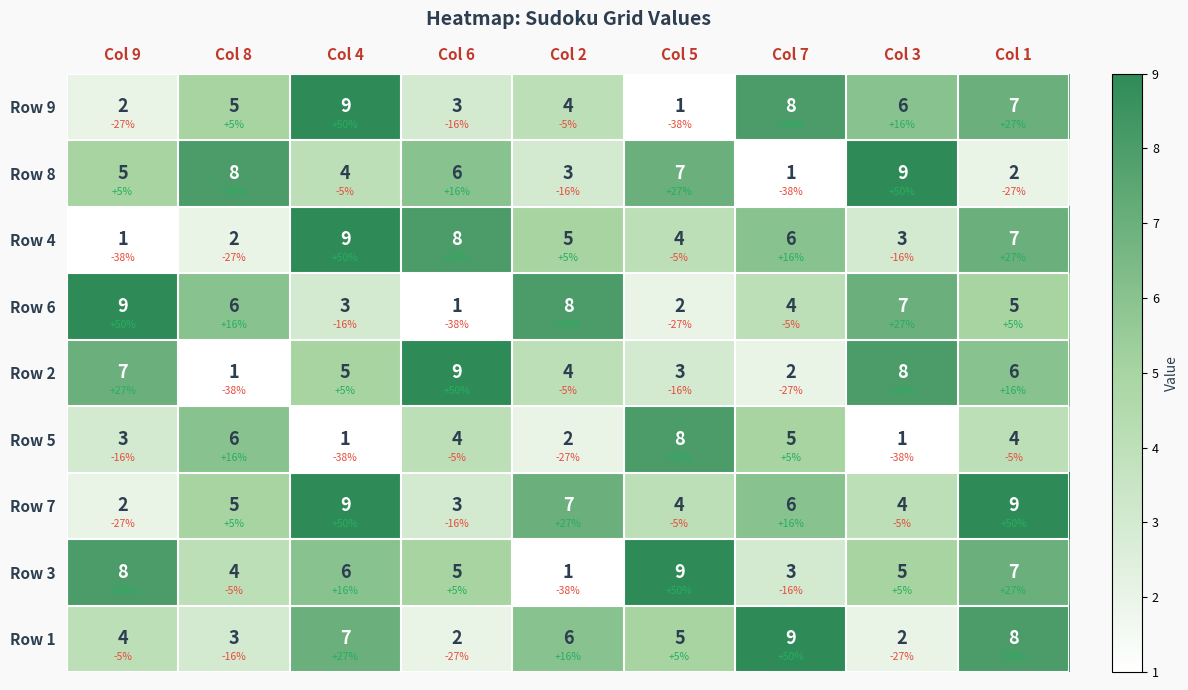

Count the number of data series in this chart.

9